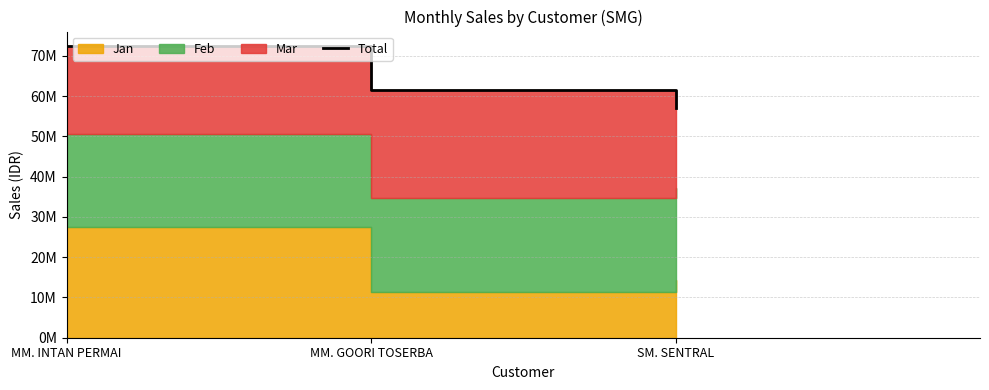

Where does the data first go above 61451095?

MM. INTAN PERMAI